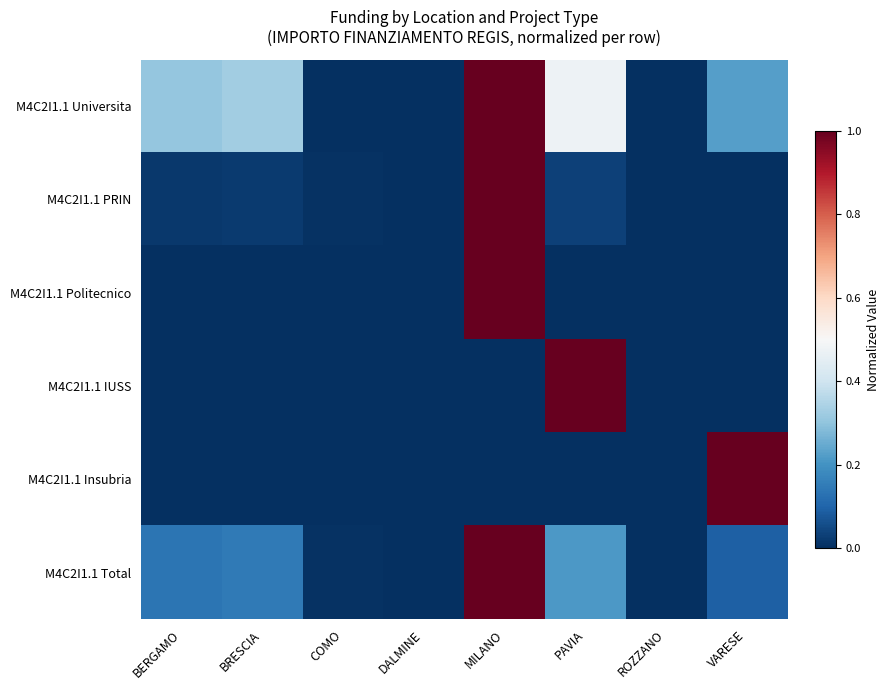

Reading right to left, extract all data points from this chart.

M4C2I1.1 Universita: VARESE=0.2	ROZZANO=0.0	PAVIA=0.5	MILANO=1.0	DALMINE=0.0	COMO=0.0	BRESCIA=0.3	BERGAMO=0.3
M4C2I1.1 PRIN: VARESE=0.0	ROZZANO=0.0	PAVIA=0.0	MILANO=1.0	DALMINE=0.0	COMO=0.0	BRESCIA=0.0	BERGAMO=0.0
M4C2I1.1 Politecnico: VARESE=0.0	ROZZANO=0.0	PAVIA=0.0	MILANO=1.0	DALMINE=0.0	COMO=0.0	BRESCIA=0.0	BERGAMO=0.0
M4C2I1.1 IUSS: VARESE=0.0	ROZZANO=0.0	PAVIA=1.0	MILANO=0.0	DALMINE=0.0	COMO=0.0	BRESCIA=0.0	BERGAMO=0.0
M4C2I1.1 Insubria: VARESE=1.0	ROZZANO=0.0	PAVIA=0.0	MILANO=0.0	DALMINE=0.0	COMO=0.0	BRESCIA=0.0	BERGAMO=0.0
M4C2I1.1 Total: VARESE=0.1	ROZZANO=0.0	PAVIA=0.2	MILANO=1.0	DALMINE=0.0	COMO=0.0	BRESCIA=0.1	BERGAMO=0.1